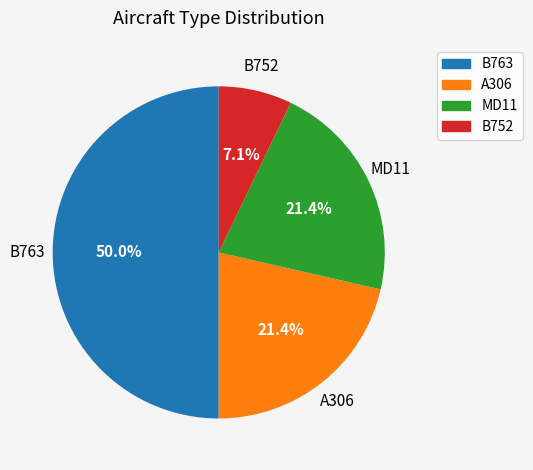

Which category has the smallest portion of the pie?

B752